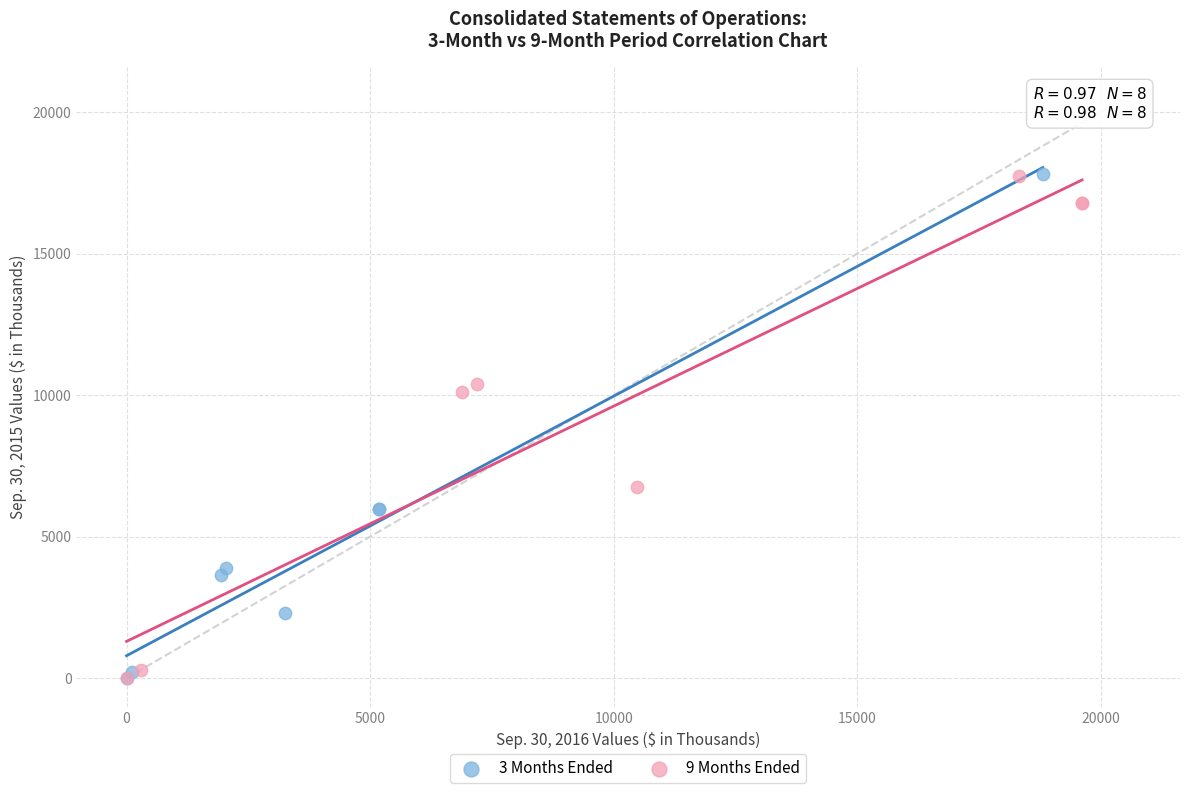

Which series has the largest Y range (max minus min)?

3 Months Ended